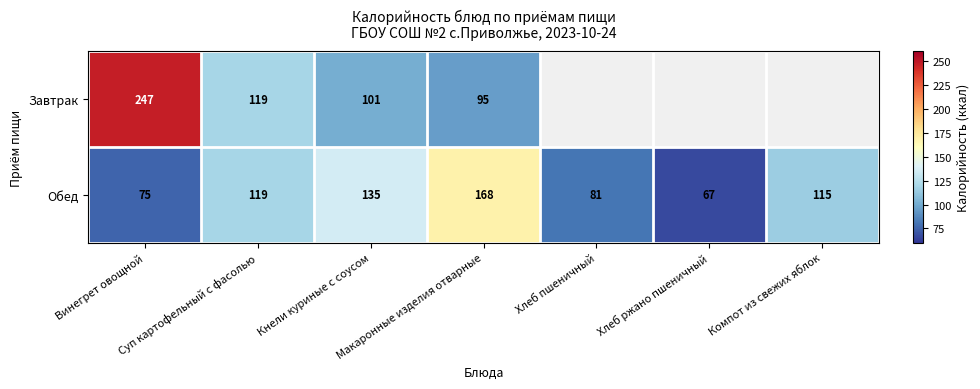

What is the sum of all Обед values?

760